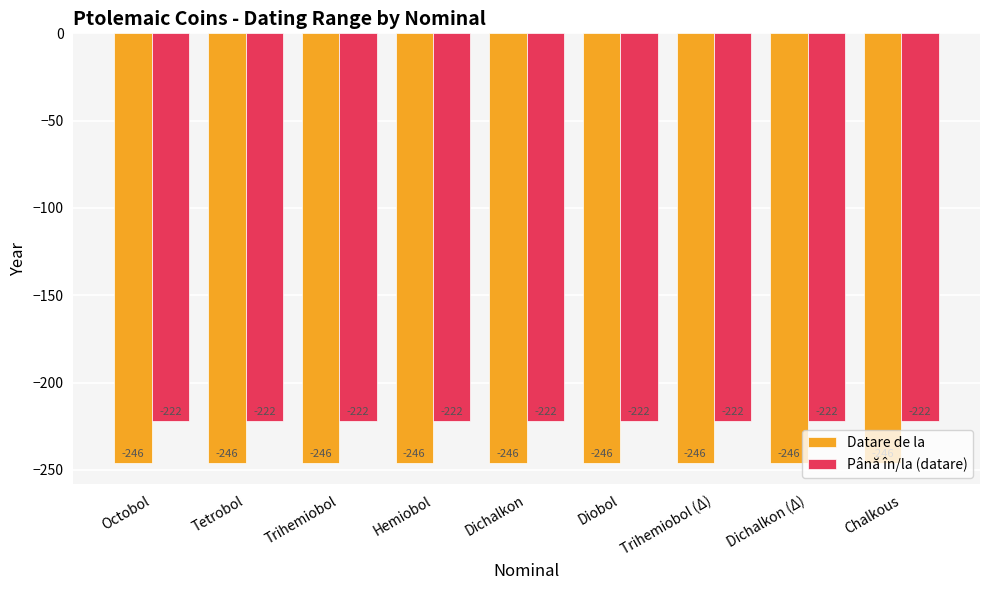

Where is Până în/la (datare) nearest to the value -222?

Octobol